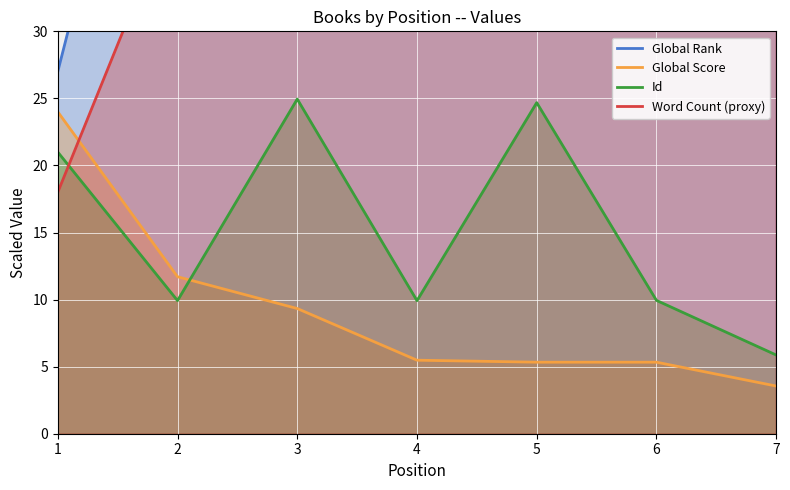

What is the sum of all Global Rank values?

584.4